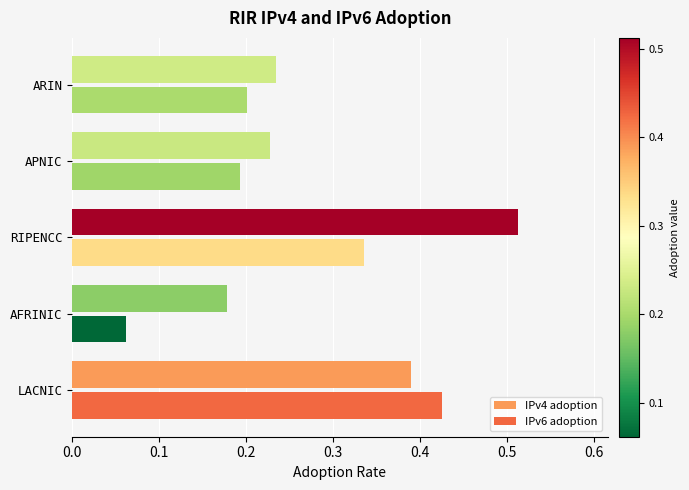

List the series in order of their peak value, highest first.

IPv4 adoption, IPv6 adoption